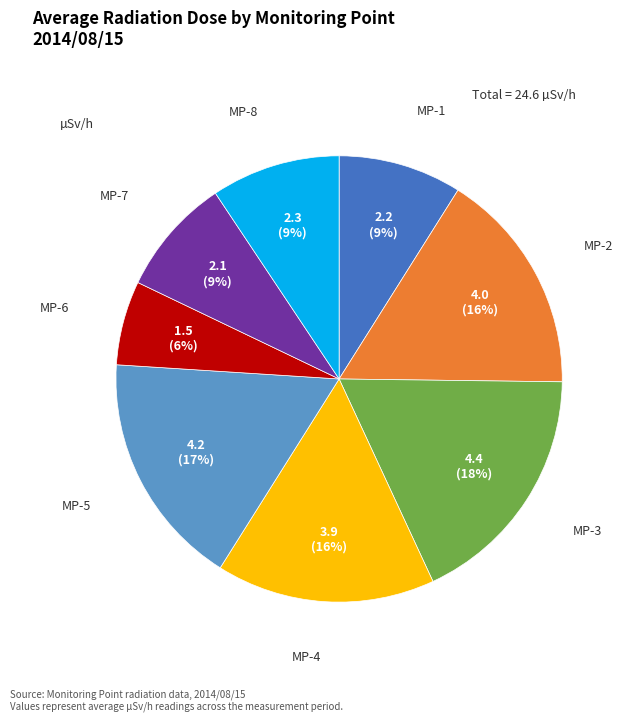

Do MP-5 and MP-4 together represent more than half of the pie?

No